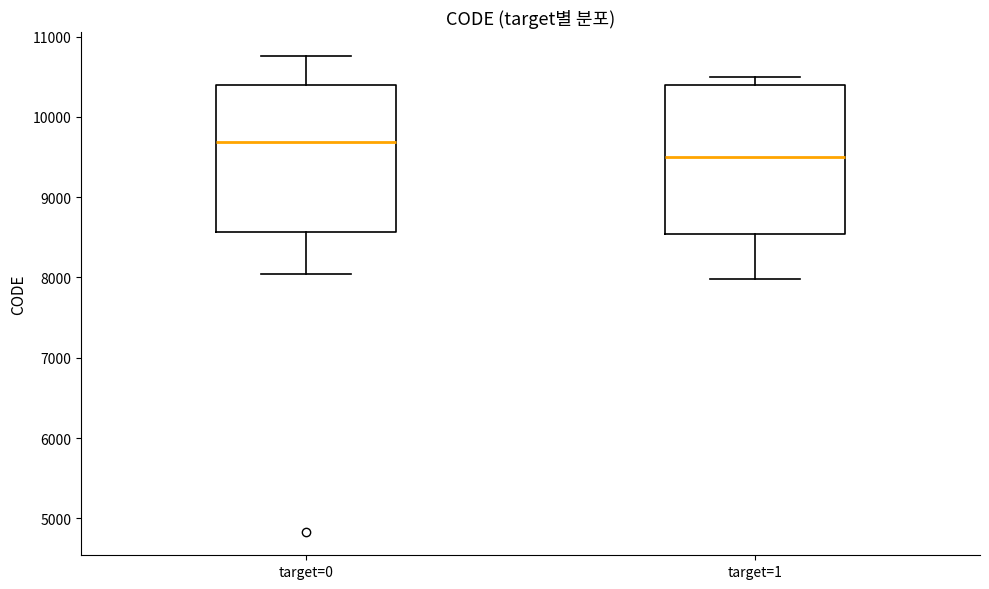

Where does the lower whisker of the box for target=1 end on the y-axis? The values are not printed on the chart, so give them approximately, as read against the axis.

8000